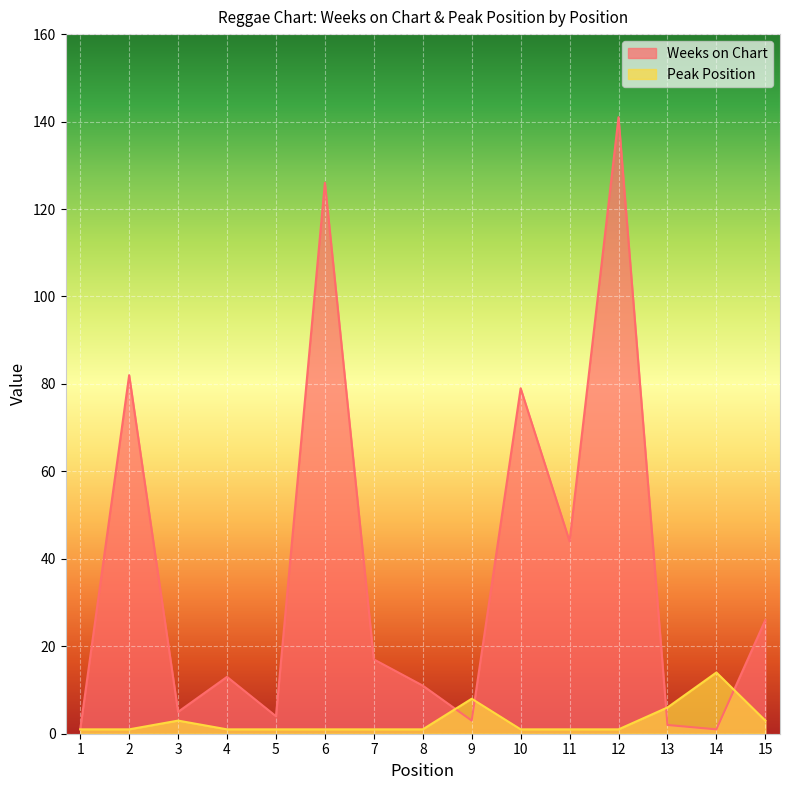

Where is the first local maximum for Weeks on Chart?

2